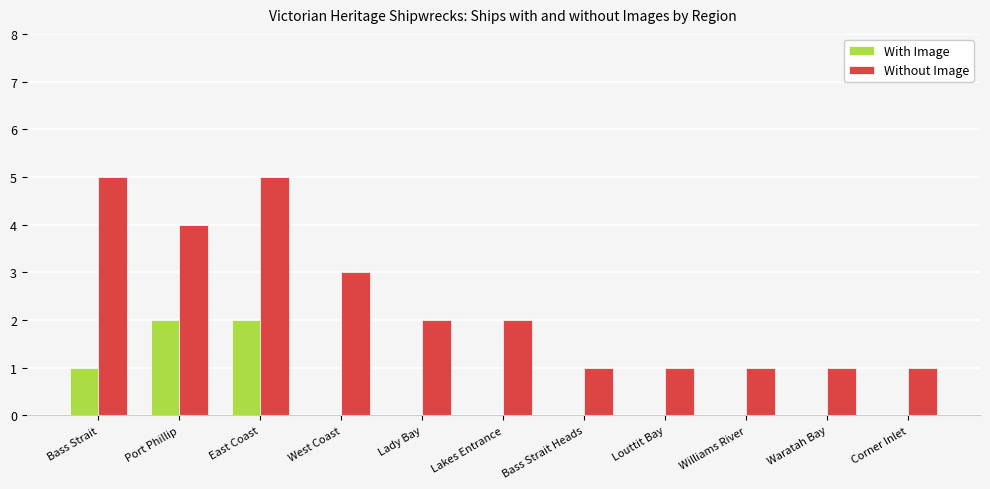

Which series changed the most between East Coast and Lakes Entrance?

Without Image